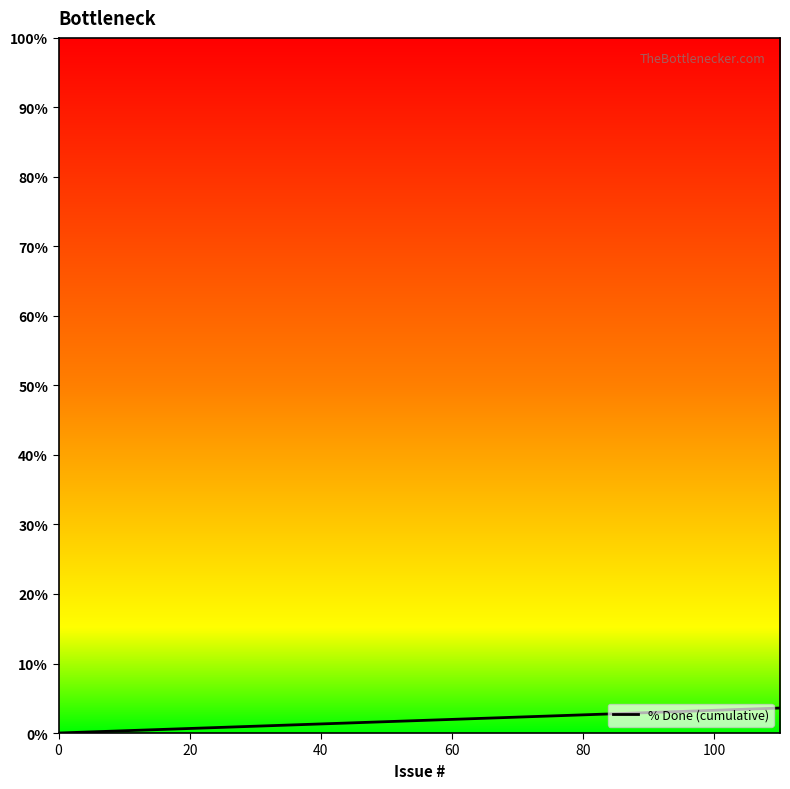

What is the difference between the maximum and minimum values?

100.0